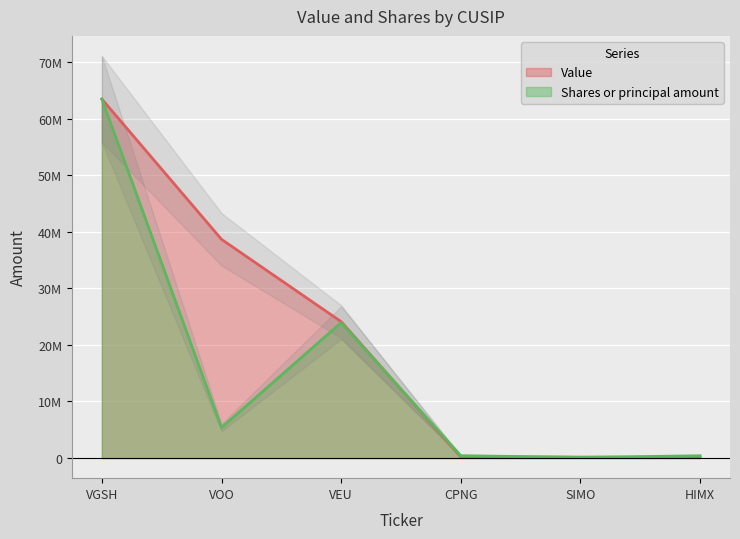

True or false: Value has a value of 113805515.5 at VGSH.

False